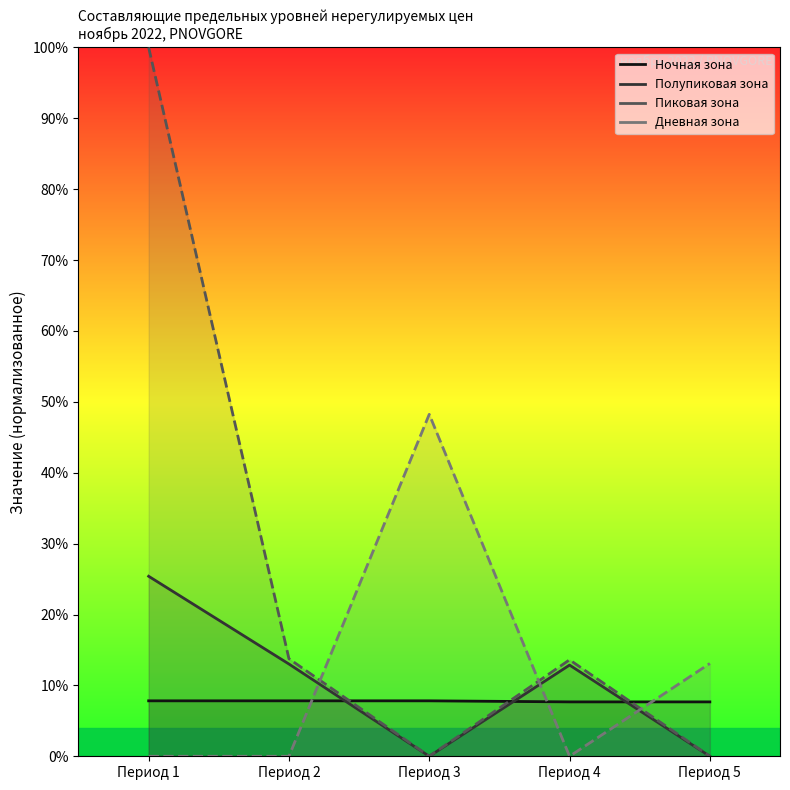

At which label is Пиковая зона closest to 50?

Период 2